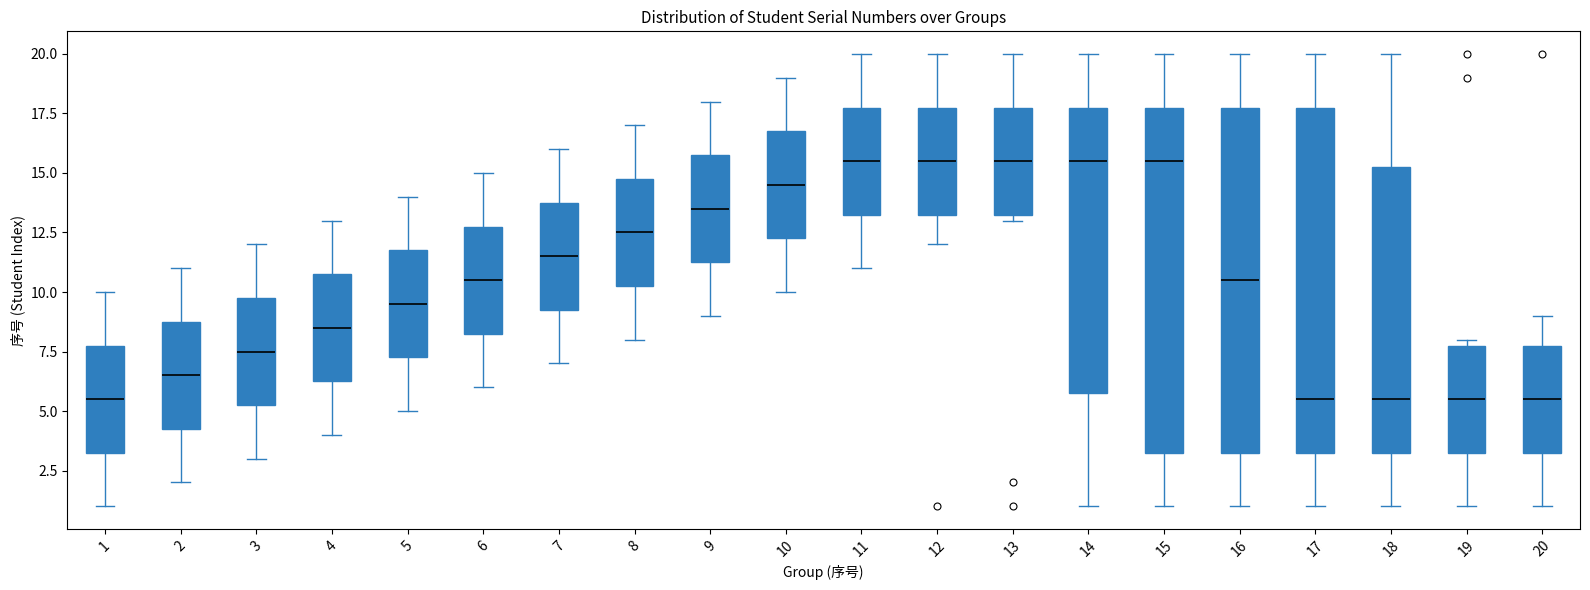

Where does the median line of the box at x = 15 sit on the y-axis? The values are not printed on the chart, so give them approximately, as read against the axis.

15.5